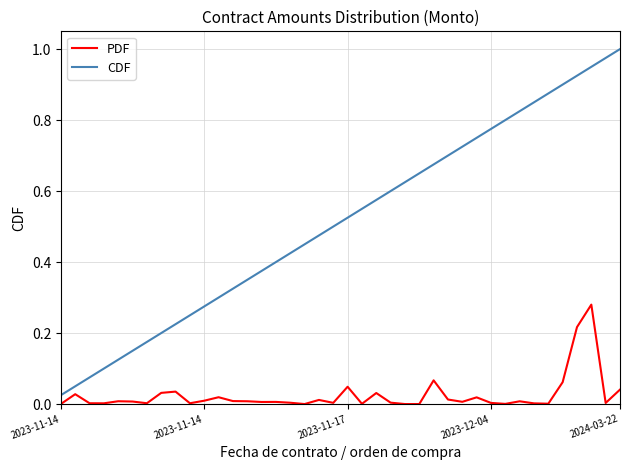

True or false: PDF and CDF cross at least once.

False